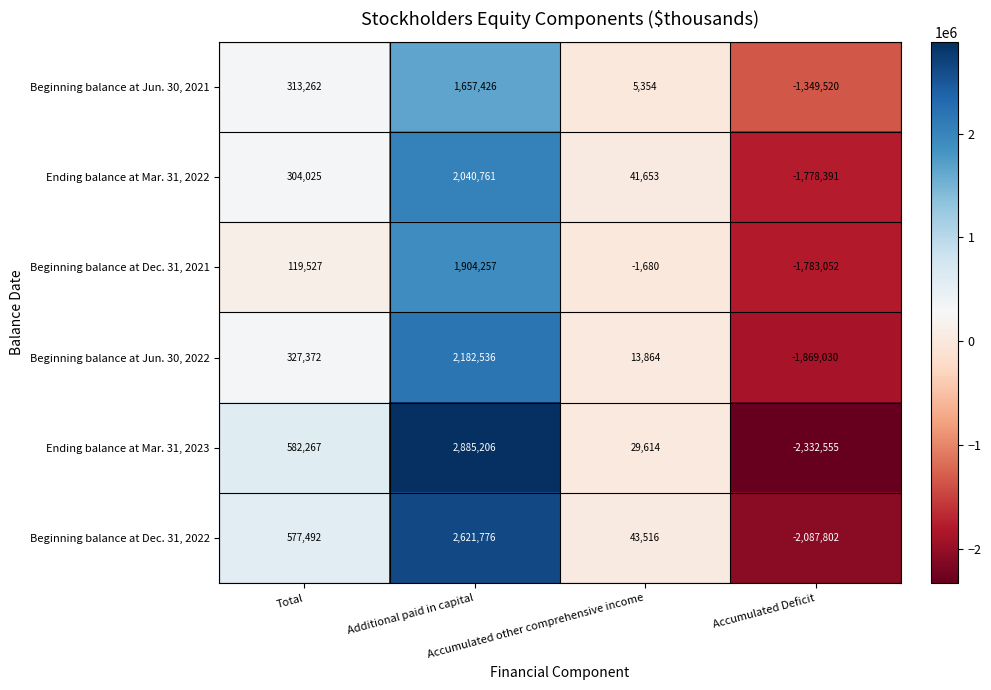

What is the difference between the maximum and minimum values in the Ending balance at Mar. 31, 2023 series?

5217761